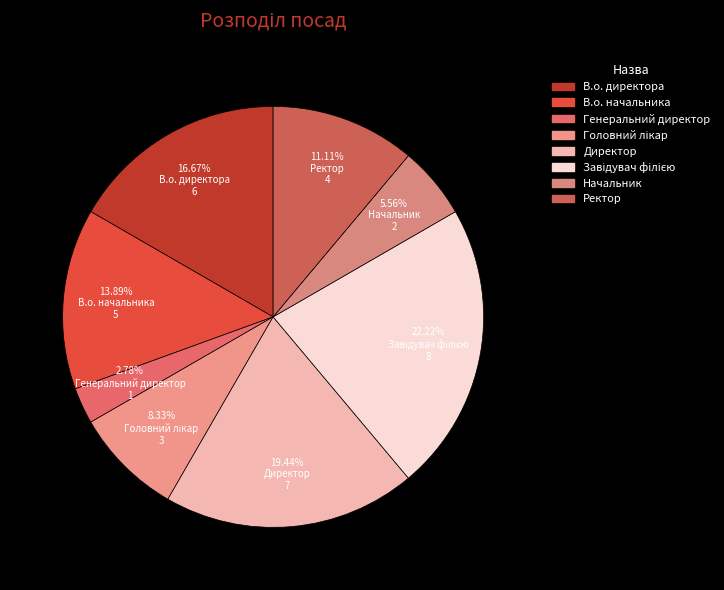

What is the total percentage of Директор and Ректор?

30.6%